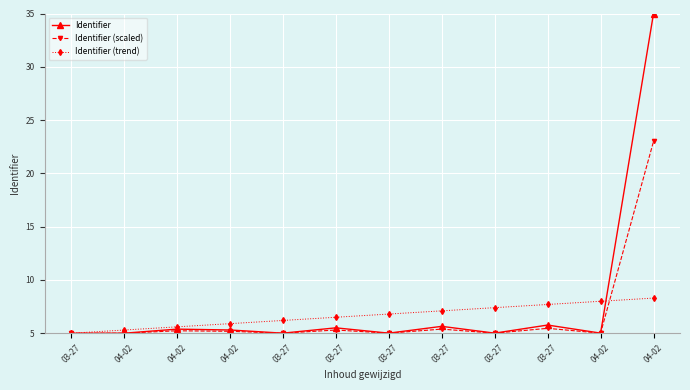

Reading left to right, extract all data points from this chart.

Identifier: 5.0	5.0	5.4	5.3	5.0	5.5	5.0	5.6	5.0	5.8	5.0	35.0
Identifier (scaled): 5.0	5.0	5.2	5.2	5.0	5.3	5.0	5.4	5.0	5.5	5.0	23.0
Identifier (trend): 5.0	5.3	5.6	5.9	6.2	6.5	6.8	7.1	7.4	7.7	8.0	8.3